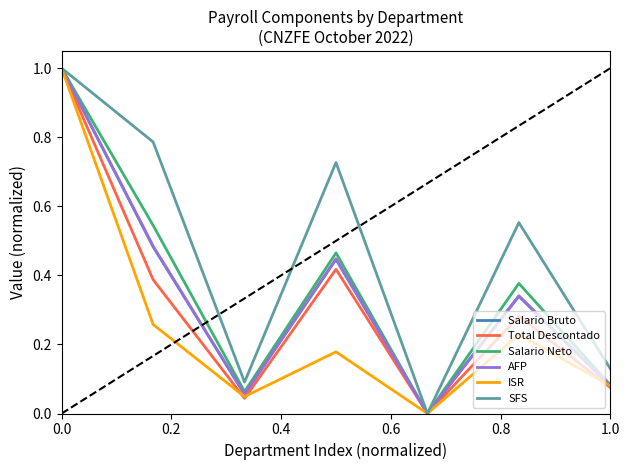

Which series has the largest total across all categories?

SFS